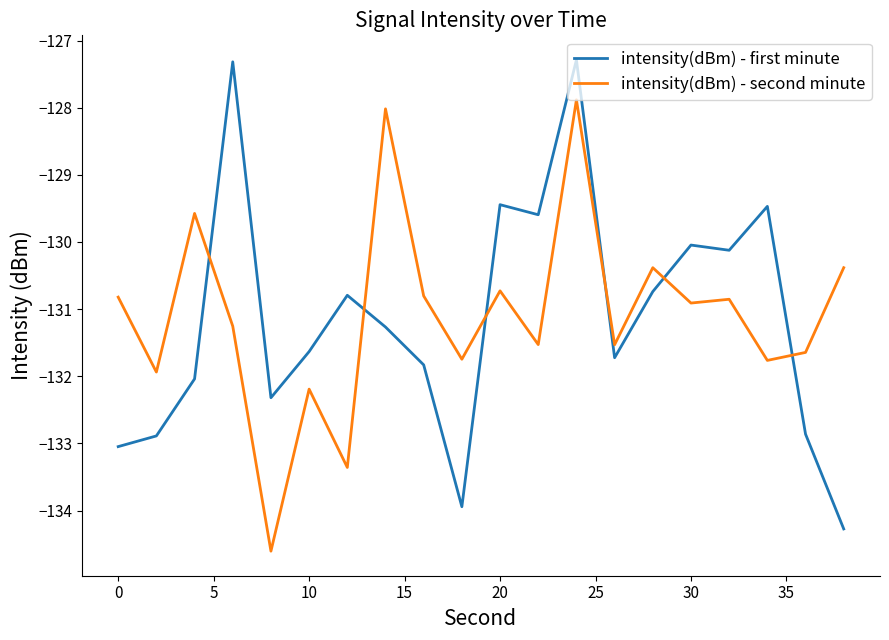

At how many categories does at least one series exceed -130?

7